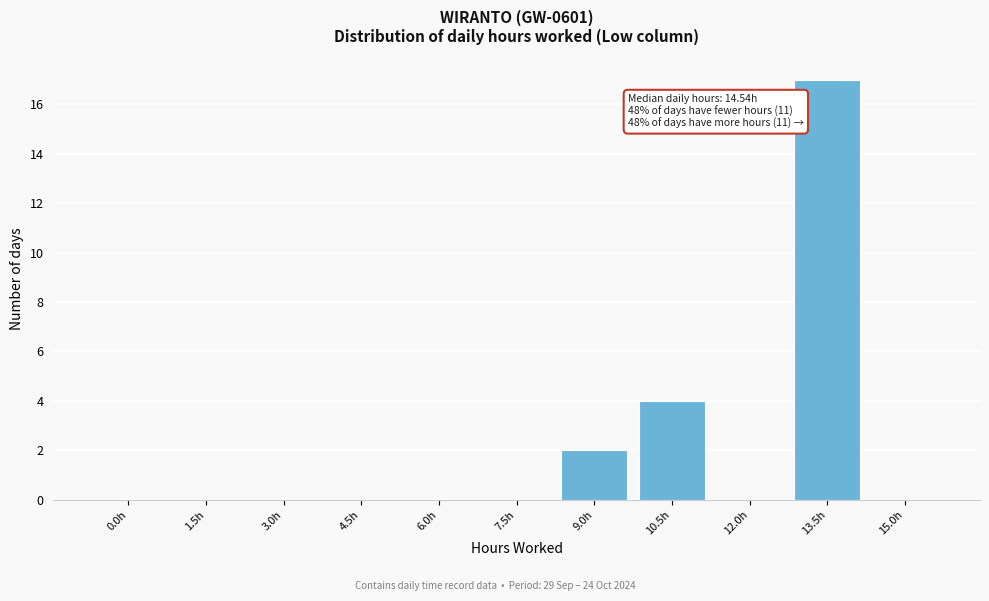

Reading left to right, list all the values displayed in this chart.

0.0h=0	1.5h=0	3.0h=0	4.5h=0	6.0h=0	7.5h=0	9.0h=2	10.5h=4	12.0h=0	13.5h=17	15.0h=0